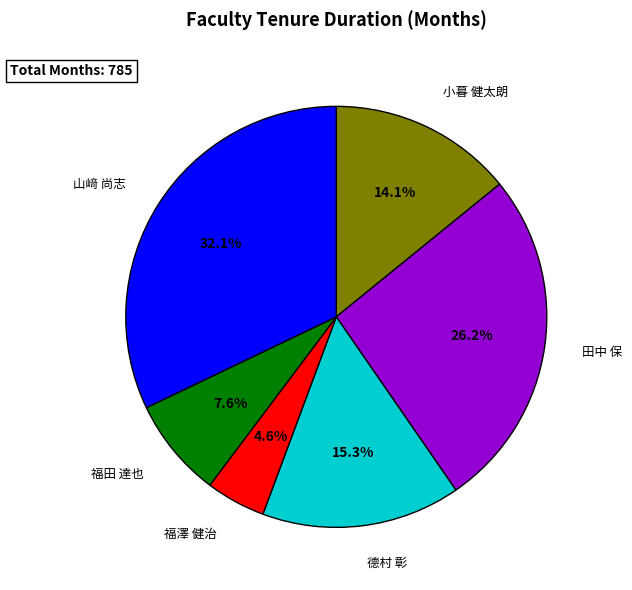

Approximately how many times larger is the value at 田中 保 compared to 小暮 健太朗?

1.9